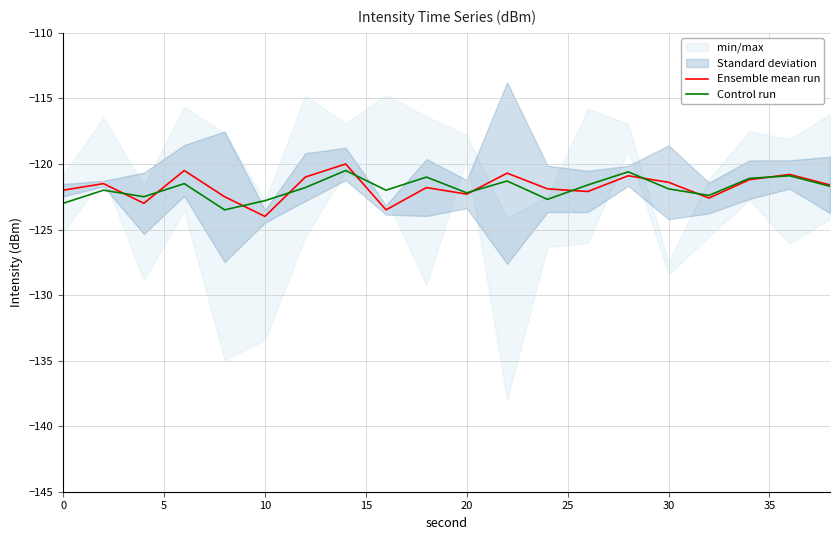

The value of Control run at 10 is -219.8. True or false?

False